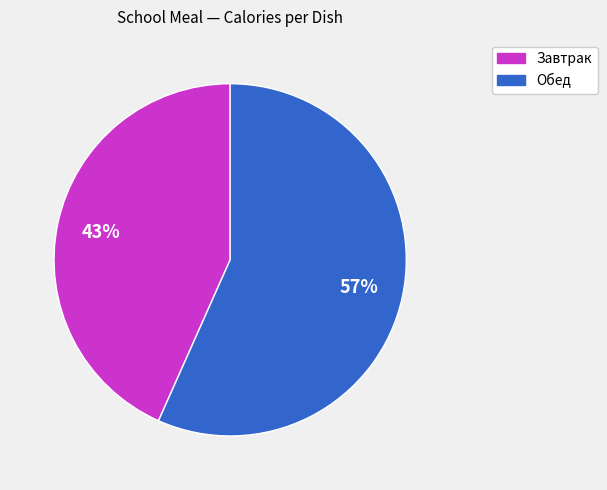

Which slice is the smallest?

Завтрак